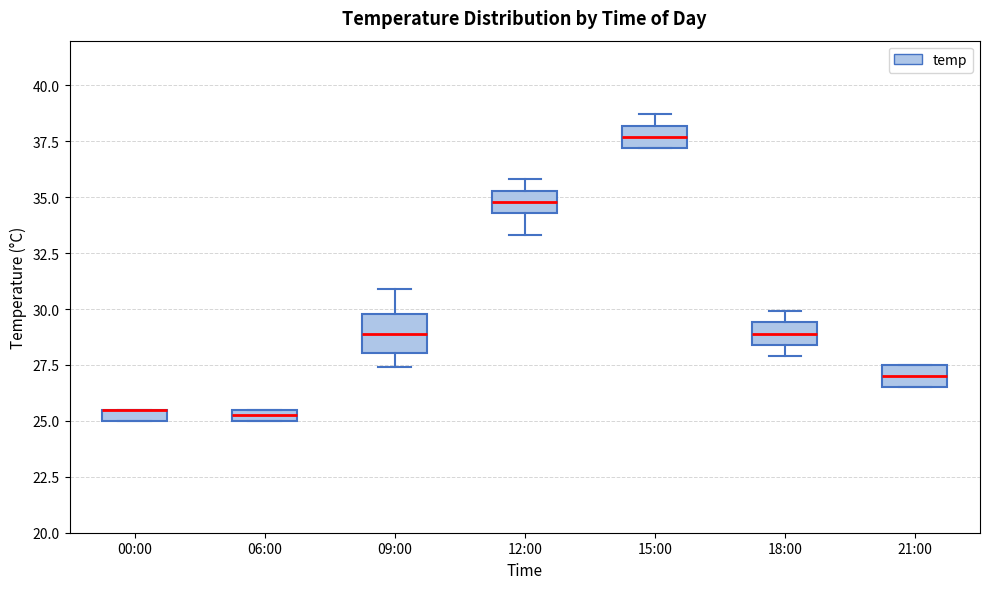

Where is the upper edge of the box for 06:00 on the y-axis? The values are not printed on the chart, so give them approximately, as read against the axis.

25.5